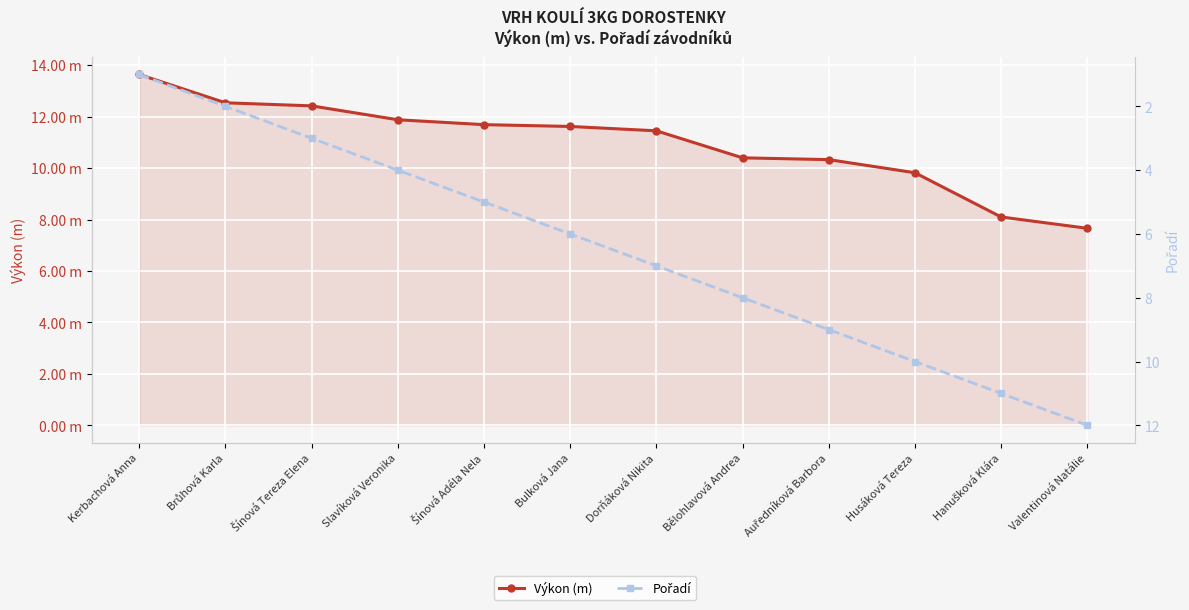

Reading right to left, list all the values displayed in this chart.

Výkon (m): Valentinová Natálie=7.7	Hanušková Klára=8.1	Husáková Tereza=9.8	Auředníková Barbora=10.3	Bělohlavová Andrea=10.4	Dorňáková Nikita=11.4	Bulková Jana=11.6	Šínová Adéla Nela=11.7	Slavíková Veronika=11.9	Šínová Tereza Elena=12.4	Brůhová Karla=12.5	Kerbachová Anna=13.6
Pořadí: Valentinová Natálie=12.0	Hanušková Klára=11.0	Husáková Tereza=10.0	Auředníková Barbora=9.0	Bělohlavová Andrea=8.0	Dorňáková Nikita=7.0	Bulková Jana=6.0	Šínová Adéla Nela=5.0	Slavíková Veronika=4.0	Šínová Tereza Elena=3.0	Brůhová Karla=2.0	Kerbachová Anna=1.0